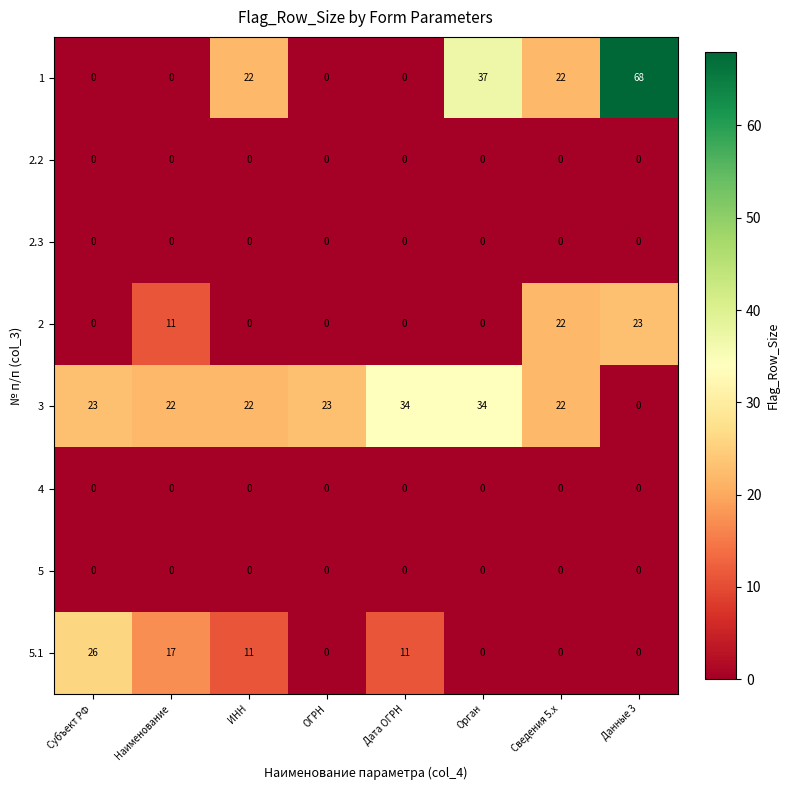

What is the maximum value shown in the chart?

68